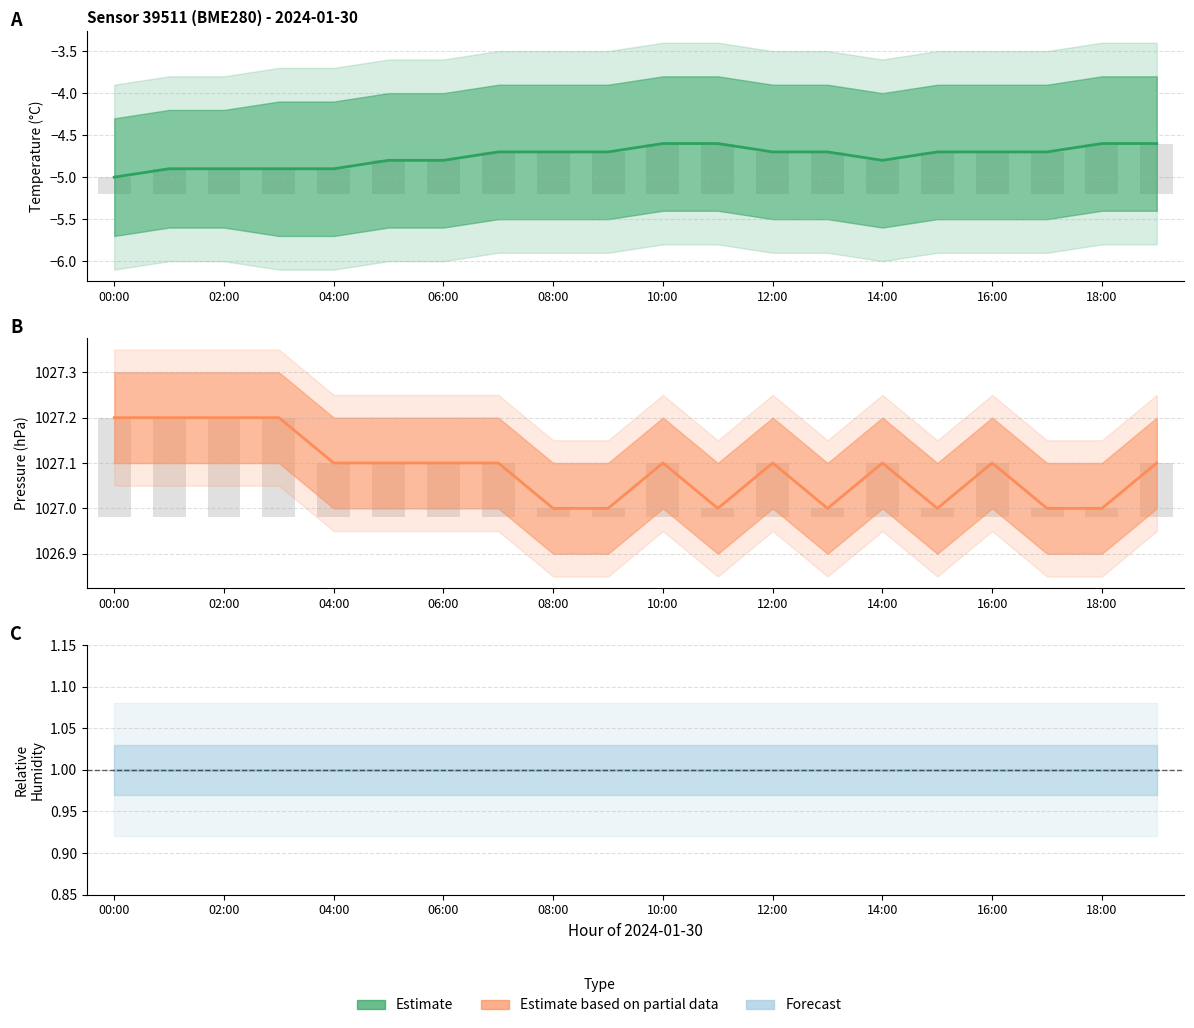

Rank the series by their maximum value, from lowest to highest.

temperature, humidity (normalized), pressure (hPa)